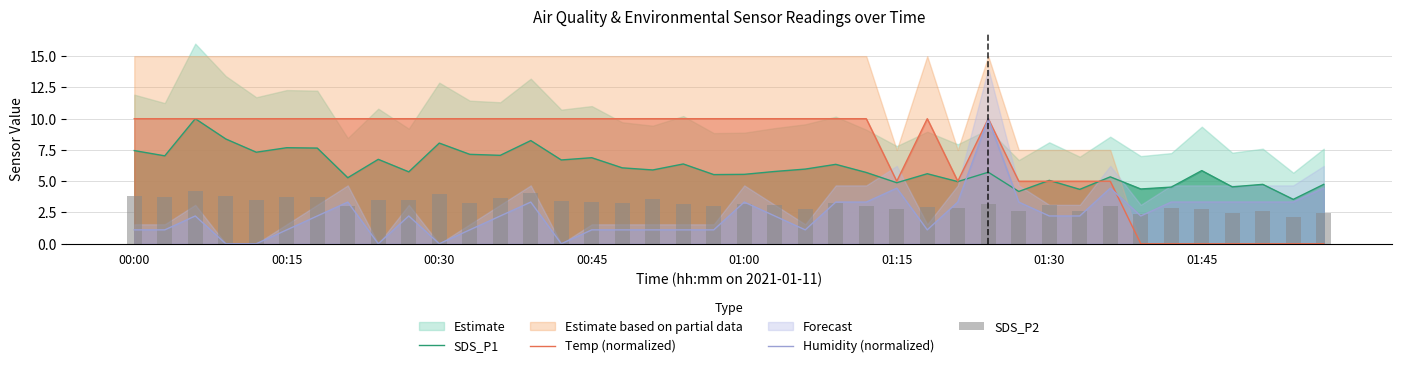

Reading left to right, transcribe all the data shown in this chart.

SDS_P1: 7.5	7.0	10.0	8.4	7.3	7.7	7.7	5.3	6.8	5.8	8.1	7.2	7.1	8.2	6.7	6.9	6.1	5.9	6.4	5.5	5.5	5.8	6.0	6.3	5.7	4.9	5.6	5.0	5.7	4.2	5.1	4.3	5.3	4.4	4.5	5.8	4.5	4.8	3.5	4.8
Temp (normalized): 10.0	10.0	10.0	10.0	10.0	10.0	10.0	10.0	10.0	10.0	10.0	10.0	10.0	10.0	10.0	10.0	10.0	10.0	10.0	10.0	10.0	10.0	10.0	10.0	10.0	5.0	10.0	5.0	10.0	5.0	5.0	5.0	5.0	0.0	0.0	0.0	0.0	0.0	0.0	0.0
Humidity (normalized): 1.1	1.1	2.2	0.0	0.0	1.1	2.2	3.3	0.0	2.2	0.0	1.1	2.2	3.3	0.0	1.1	1.1	1.1	1.1	1.1	3.3	2.2	1.1	3.3	3.3	4.4	1.1	3.3	10.0	3.3	2.2	2.2	4.4	2.2	3.3	3.3	3.3	3.3	3.3	4.4
SDS_P2: 3.8	3.7	4.2	3.9	3.5	3.7	3.7	3.0	3.5	3.5	4.0	3.2	3.6	4.1	3.4	3.4	3.2	3.5	3.2	3.0	3.1	3.1	2.8	3.2	3.0	2.8	2.9	2.9	3.2	2.6	3.1	2.6	3.0	2.4	2.8	2.8	2.5	2.6	2.1	2.5